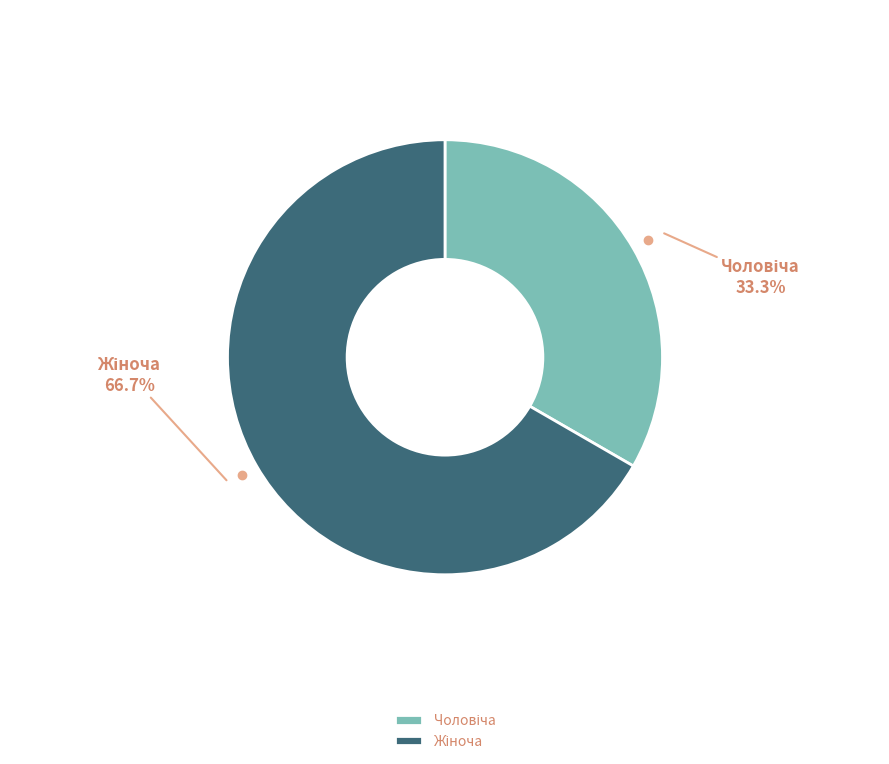

Count the number of slices in the pie.

2